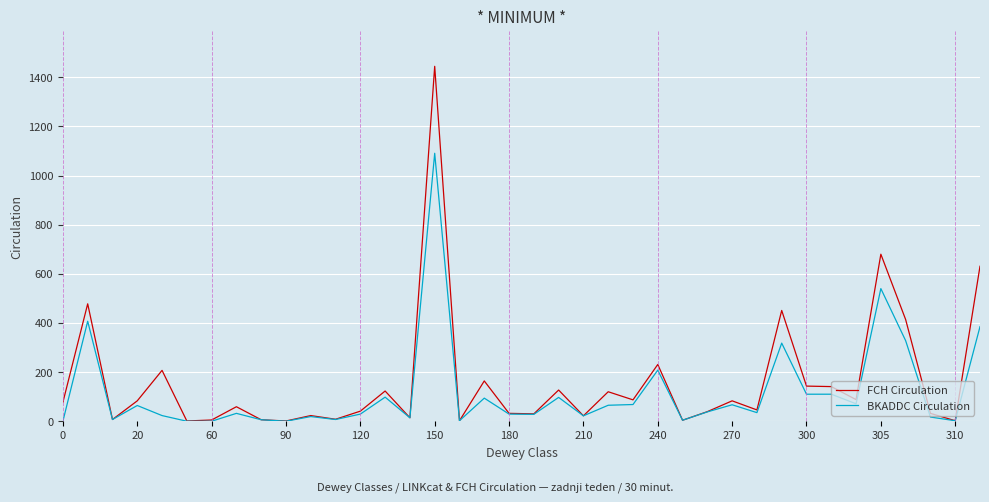

What is the greatest value displayed?

1445